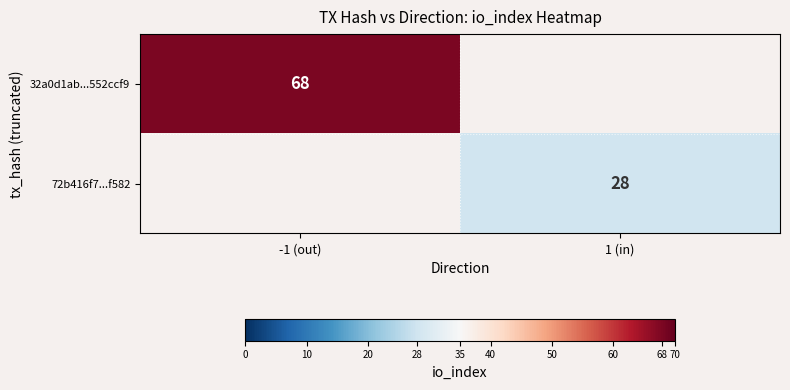

True or false: 32a0d1ab...552ccf9 has a value of 68 at -1 (out).

True